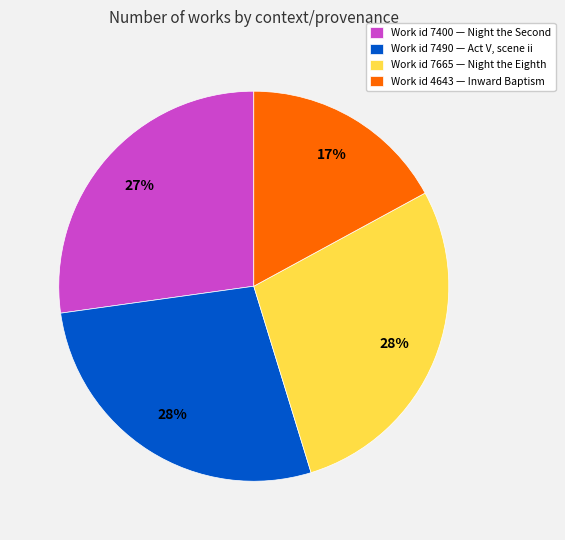

What is the smallest slice in the pie chart?

Work id 4643 — Inward Baptism